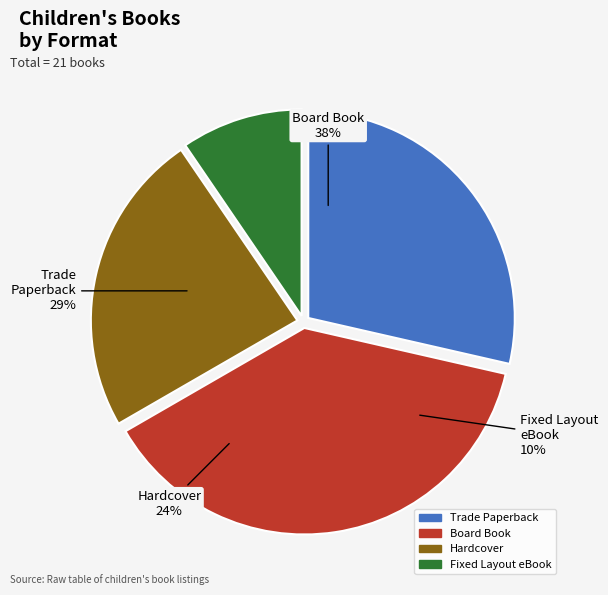

To the nearest percent, what is the average slice percentage?

25%